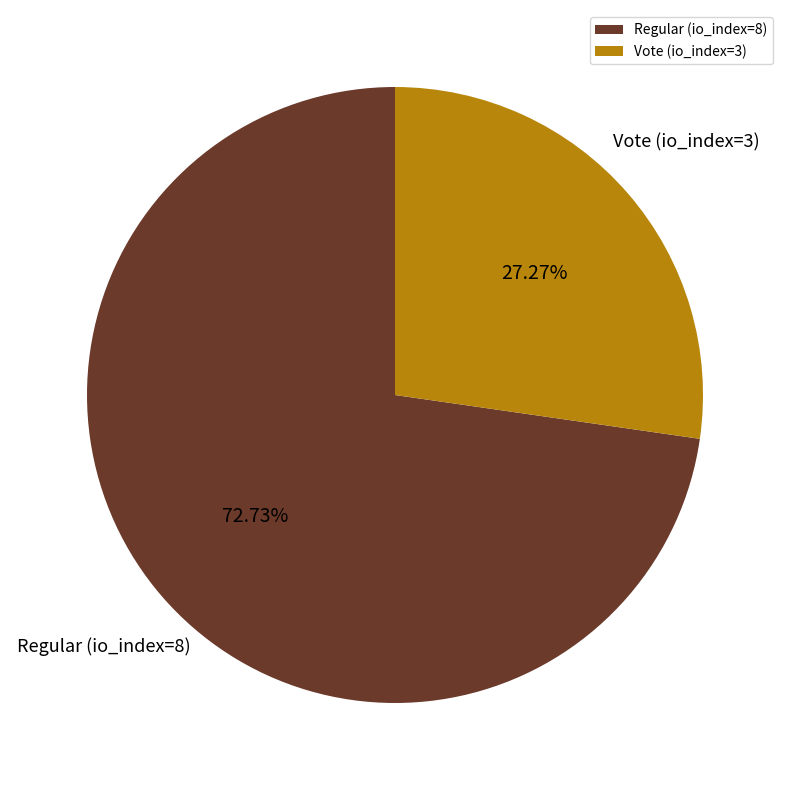

To the nearest percent, what is the difference between the largest and smallest slice percentages?

45%